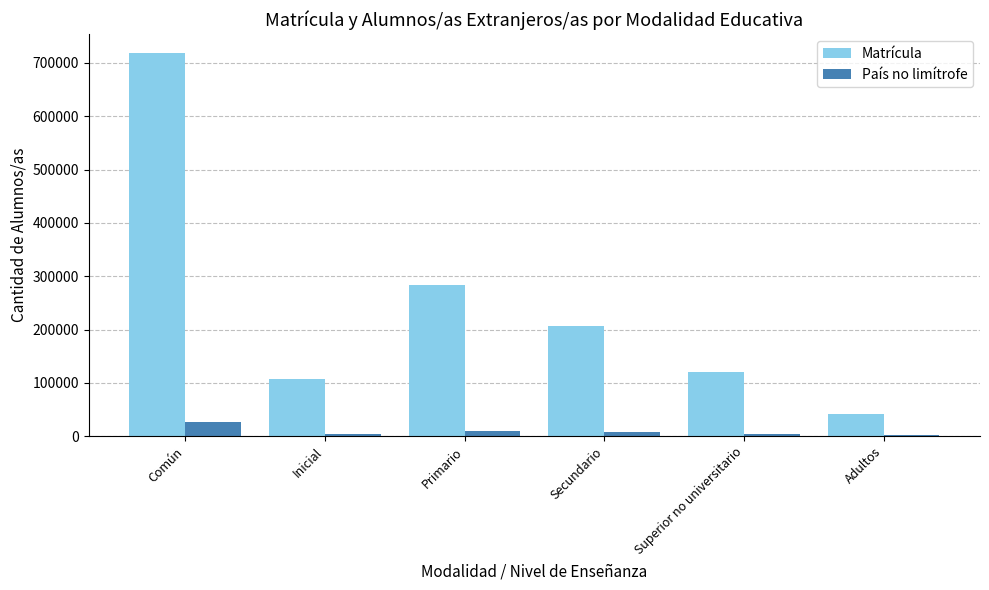

What is the greatest value displayed?

718022